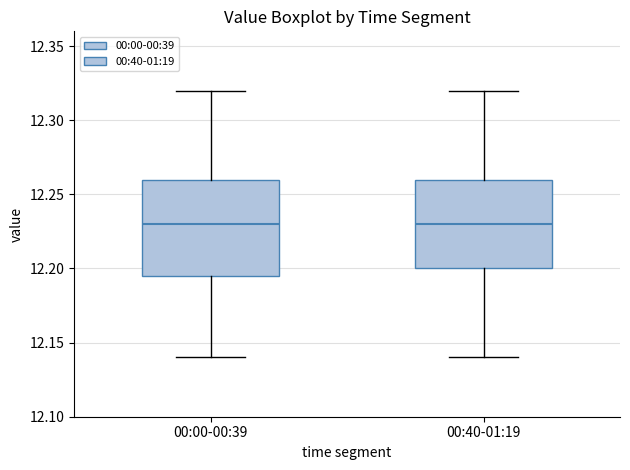

Where is the lower edge of the box for 00:00-00:39 on the y-axis? The values are not printed on the chart, so give them approximately, as read against the axis.

12.195